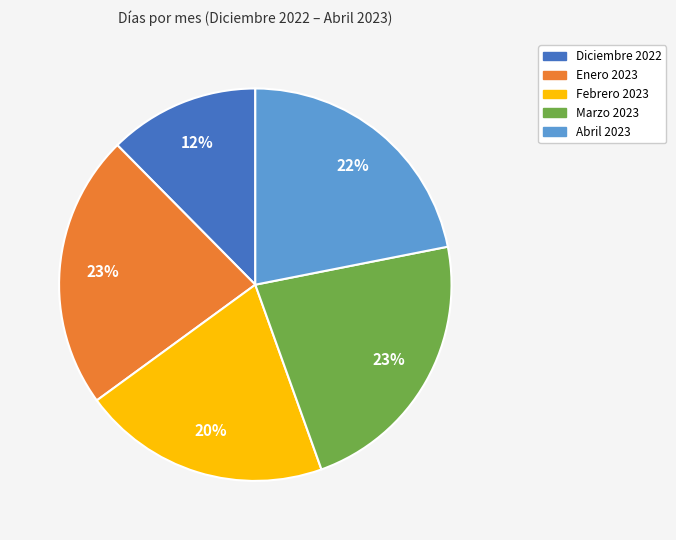

Is the sum of Enero 2023 and Diciembre 2022 greater than half?

No